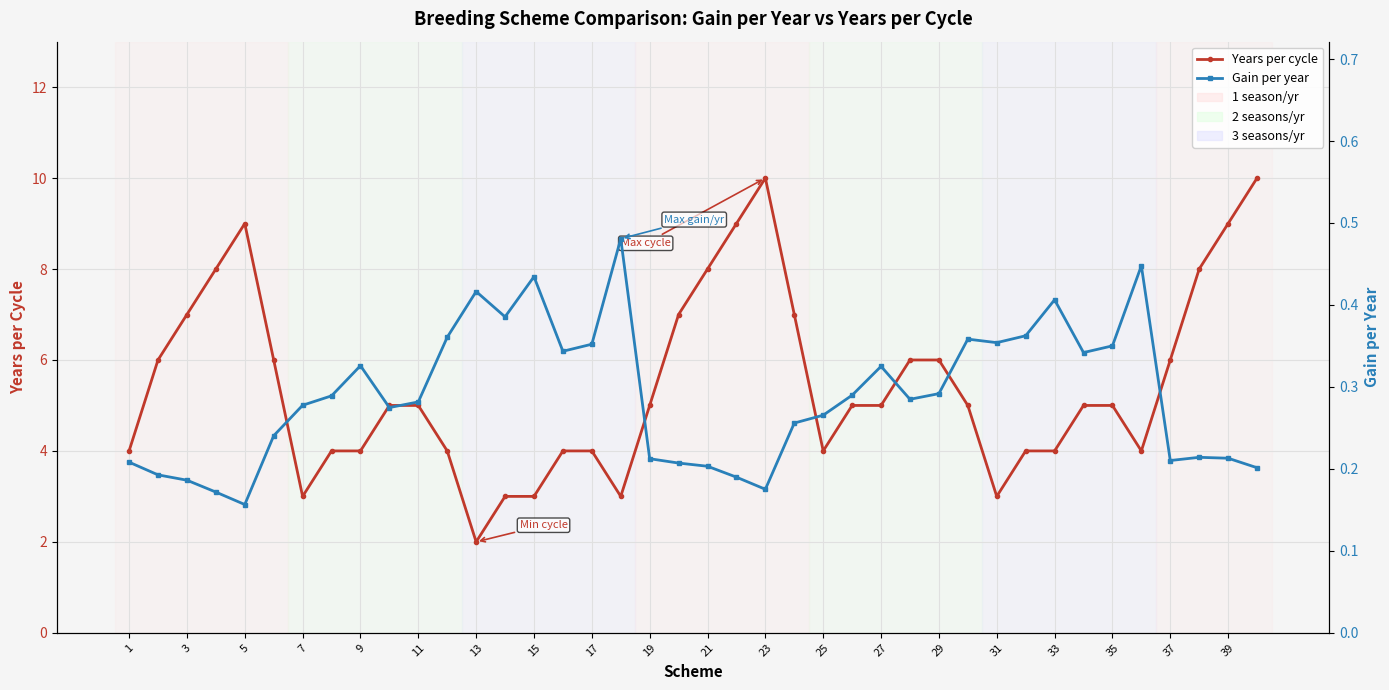

At how many categories does at least one series exceed 6?

11